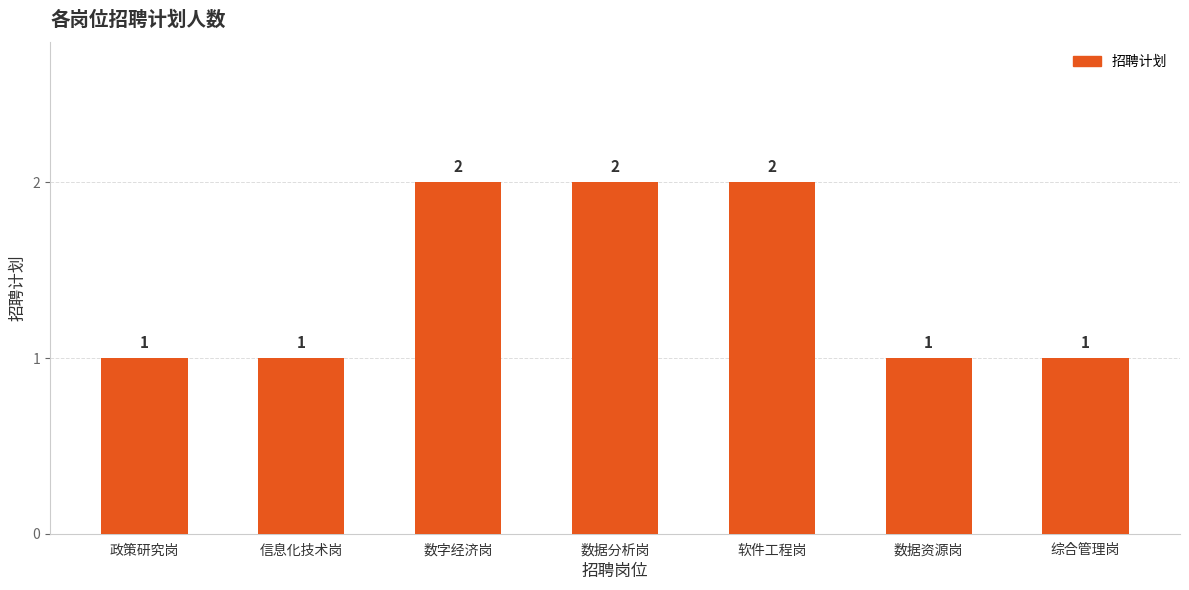

What is the difference between the second highest and minimum values?

1